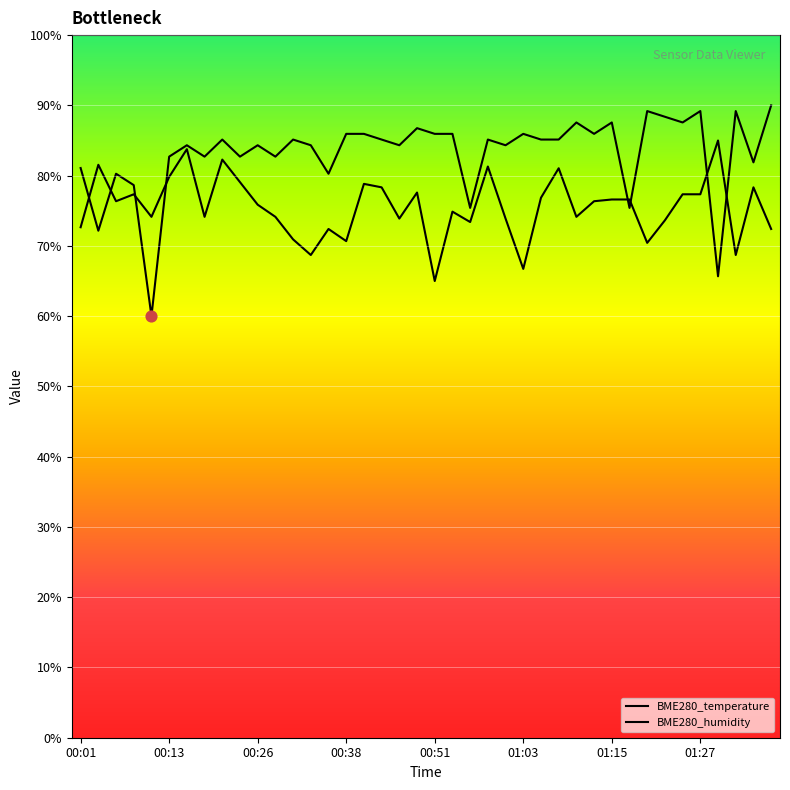

How many lines are shown in the chart?

2